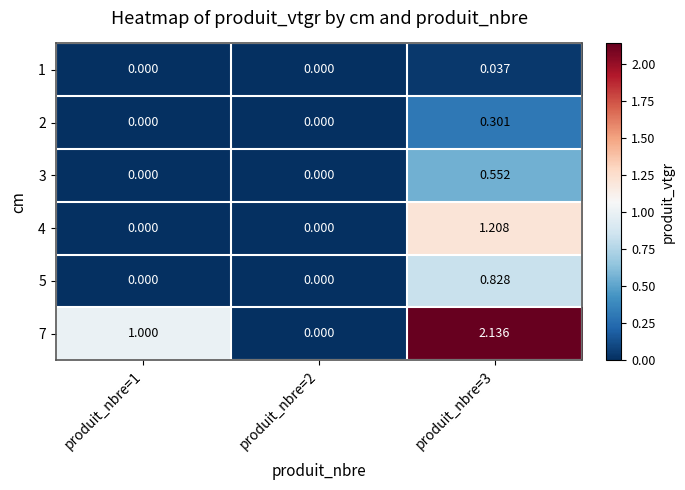

Is the value of 1 at produit_nbre=1 greater than the value of 7 at produit_nbre=1?

No